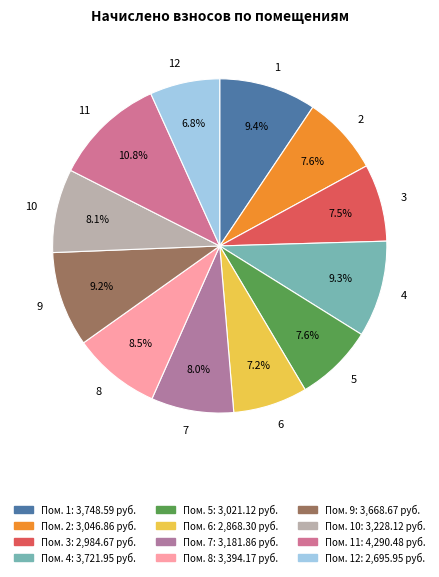

The 2 slice represents 8% of the pie. True or false?

True